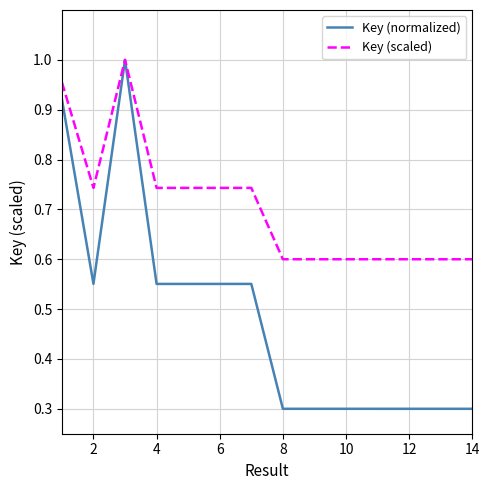

Rank the series by their average value, from lowest to highest.

Key (normalized), Key (scaled)